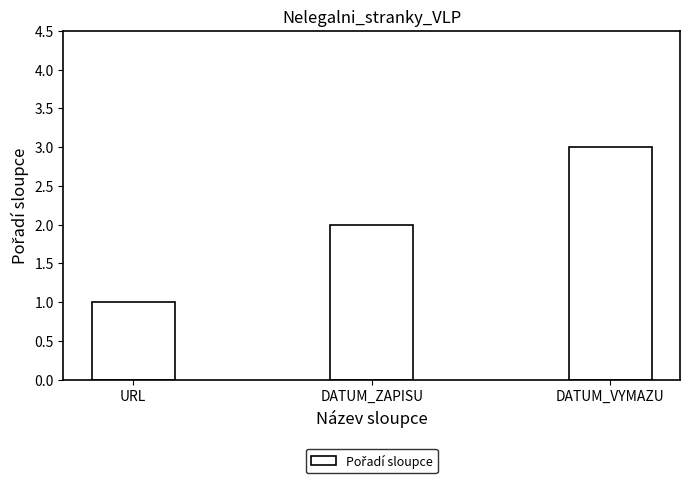

What is the label of the 2nd bar from the left?

DATUM_ZAPISU